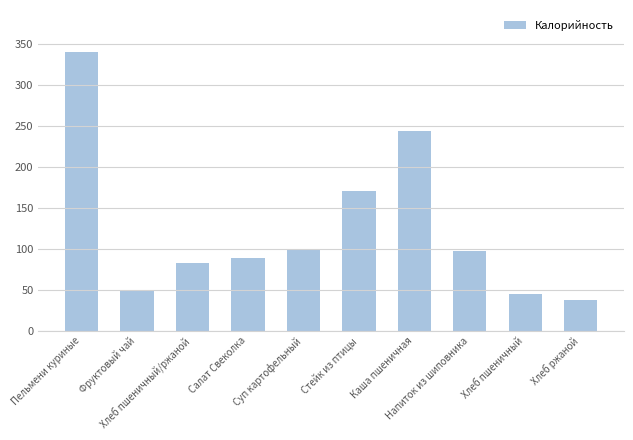

What is the difference between the second highest and second lowest values?

197.8